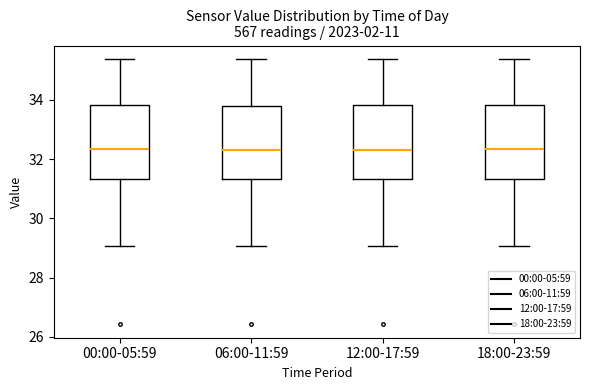

Reading left to right, transcribe this box plot: for each box, give where its median line is, the range the box spans, and where its two whiskers end, as read against the y-axis. The values are not printed on the chart, so give them approximately, as read against the axis.

00:00-05:59: median 32.4, box 31.4 to 33.8, whiskers 29.0 to 35.4
06:00-11:59: median 32.4, box 31.4 to 33.8, whiskers 29.0 to 35.4
12:00-17:59: median 32.4, box 31.4 to 33.8, whiskers 29.0 to 35.4
18:00-23:59: median 32.4, box 31.4 to 33.8, whiskers 29.0 to 35.4